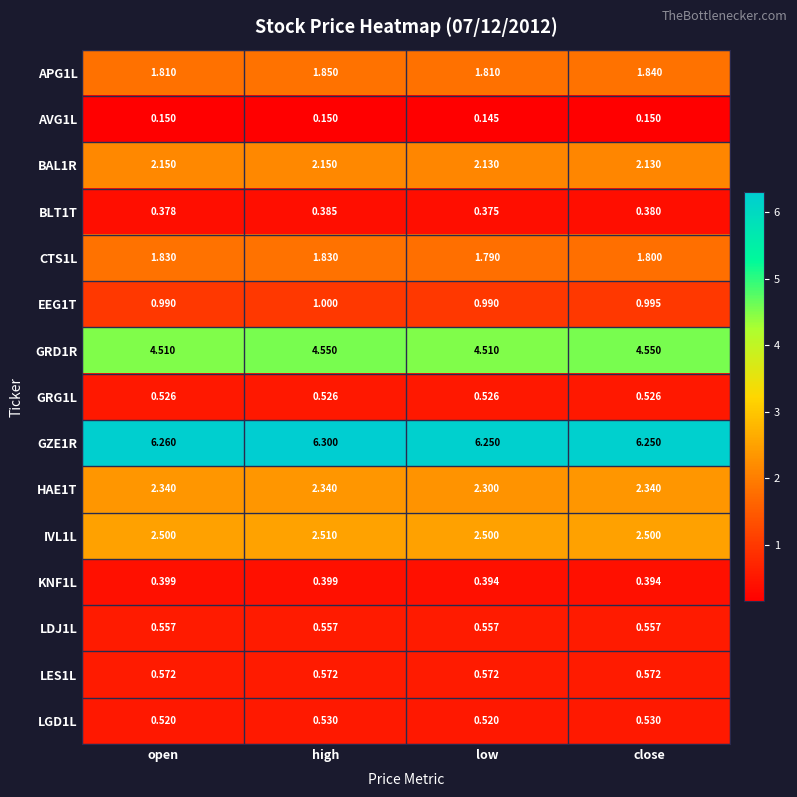

At which category is the sum across all series the highest?

high